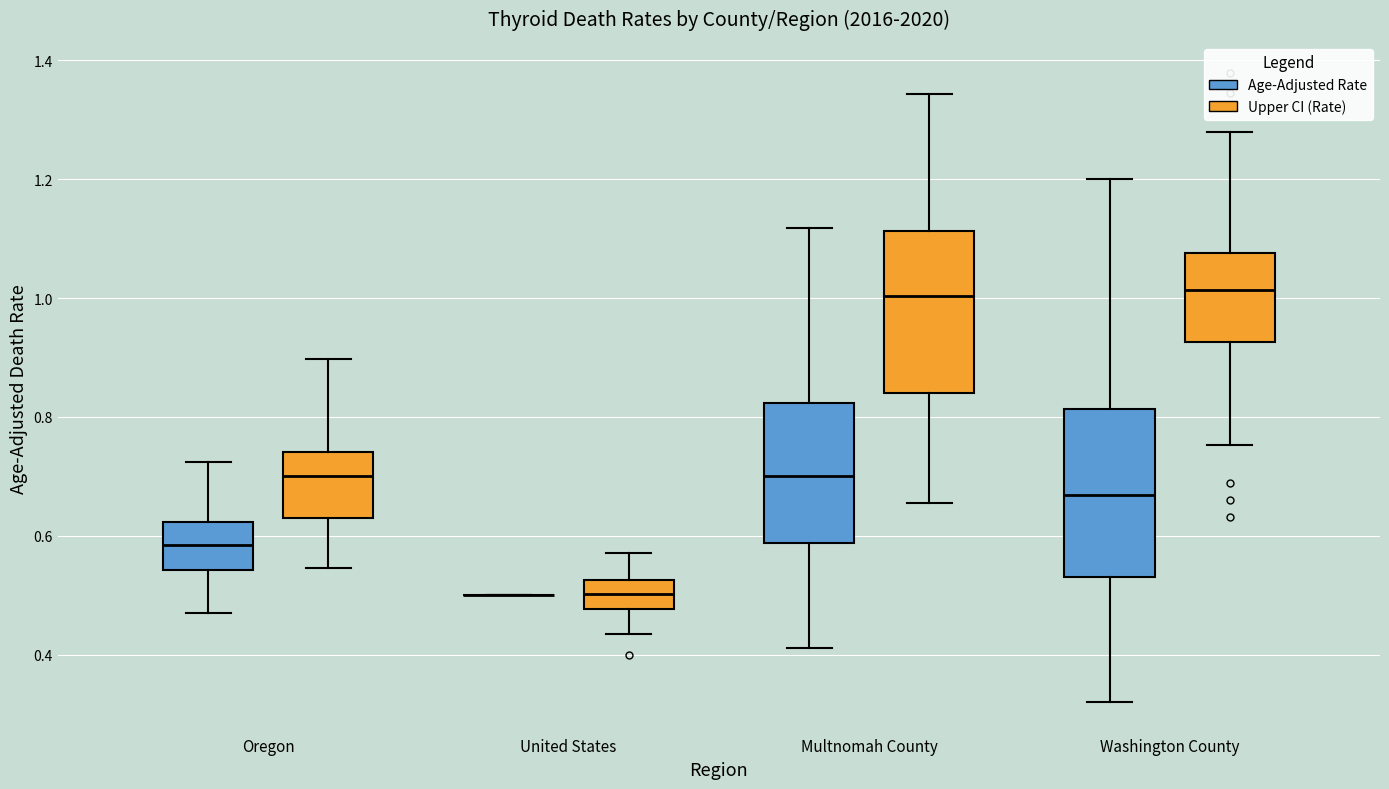

Reading left to right, transcribe this box plot: for each box, give where its median line is, the range the box spans, and where its two whiskers end, as read against the y-axis. The values are not printed on the chart, so give them approximately, as read against the axis.

Oregon (Age-Adjusted Rate): median 0.58, box 0.54 to 0.62, whiskers 0.46 to 0.72
Oregon (Upper CI (Rate)): median 0.70, box 0.62 to 0.74, whiskers 0.54 to 0.90
United States (Age-Adjusted Rate): box collapsed to a line at 0.50, whiskers 0.50 to 0.50
United States (Upper CI (Rate)): median 0.50, box 0.48 to 0.52, whiskers 0.44 to 0.58
Multnomah County (Age-Adjusted Rate): median 0.70, box 0.58 to 0.82, whiskers 0.42 to 1.12
Multnomah County (Upper CI (Rate)): median 1.00, box 0.84 to 1.12, whiskers 0.66 to 1.34
Washington County (Age-Adjusted Rate): median 0.66, box 0.54 to 0.82, whiskers 0.32 to 1.20
Washington County (Upper CI (Rate)): median 1.02, box 0.92 to 1.08, whiskers 0.76 to 1.28